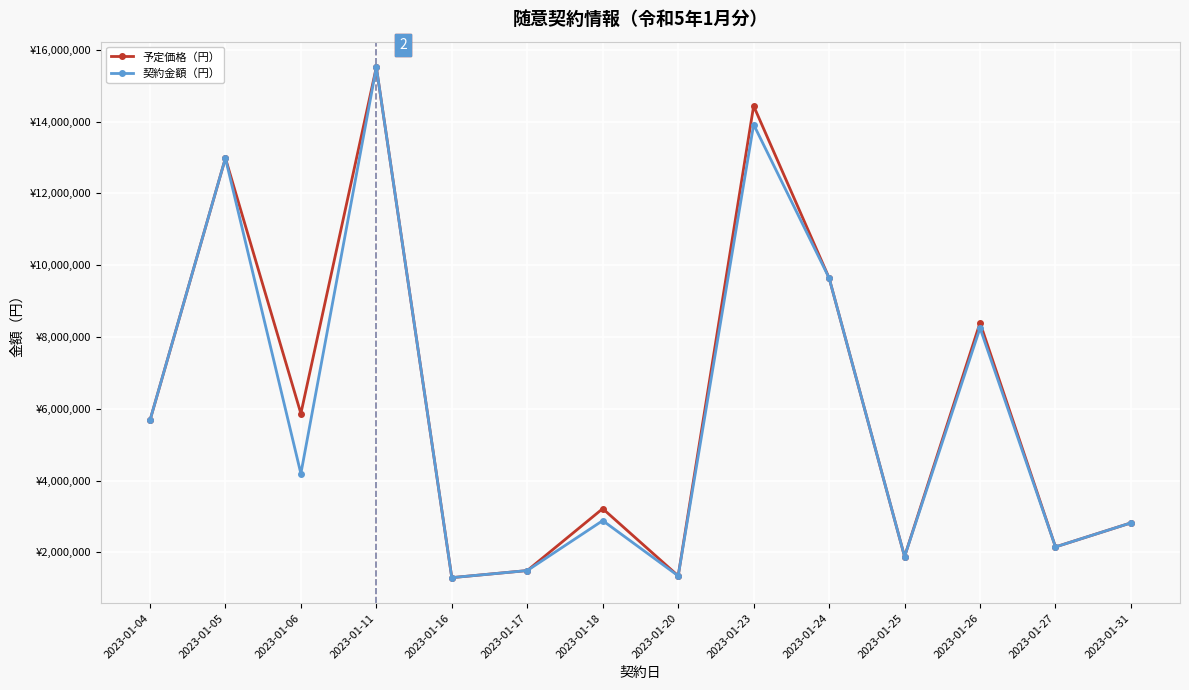

Read the 契約金額（円） value at 2023-01-31, to the nearest 50.

2823000